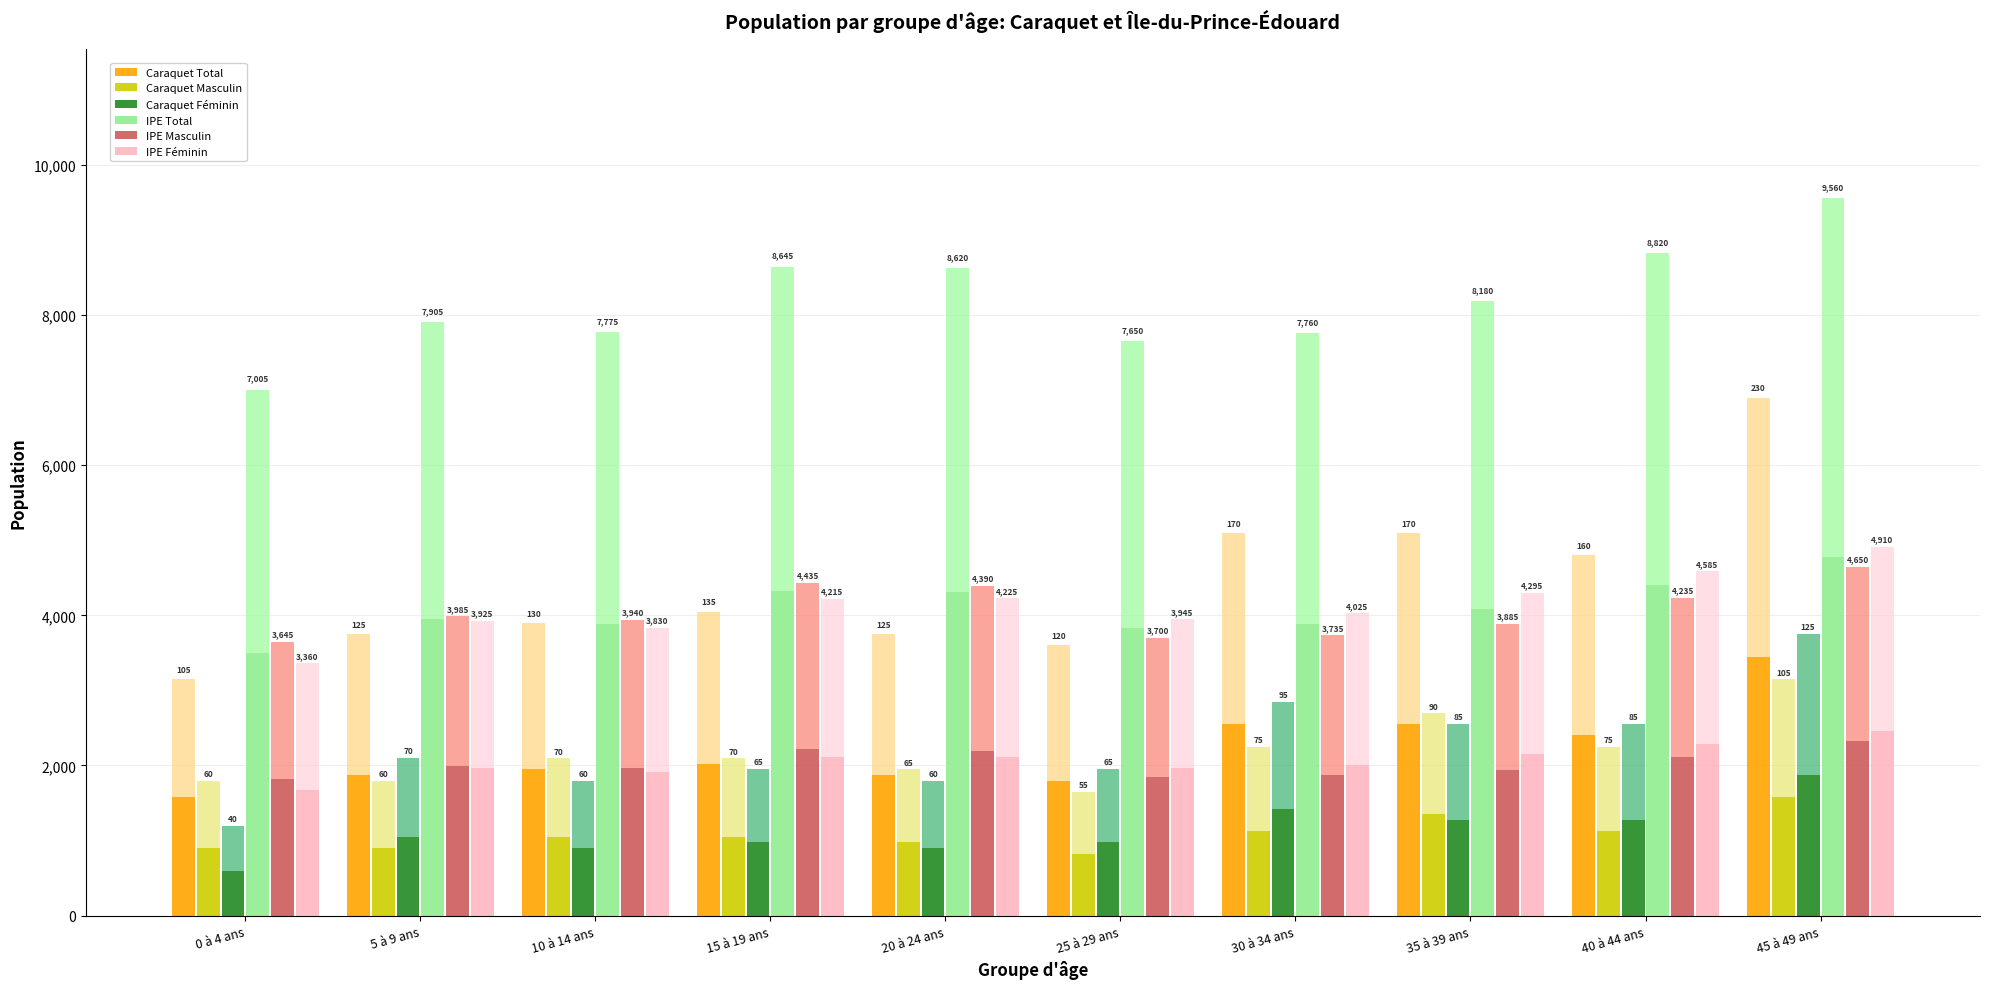

The IPE Total series shows 5755.8 at 10 à 14 ans. True or false?

False